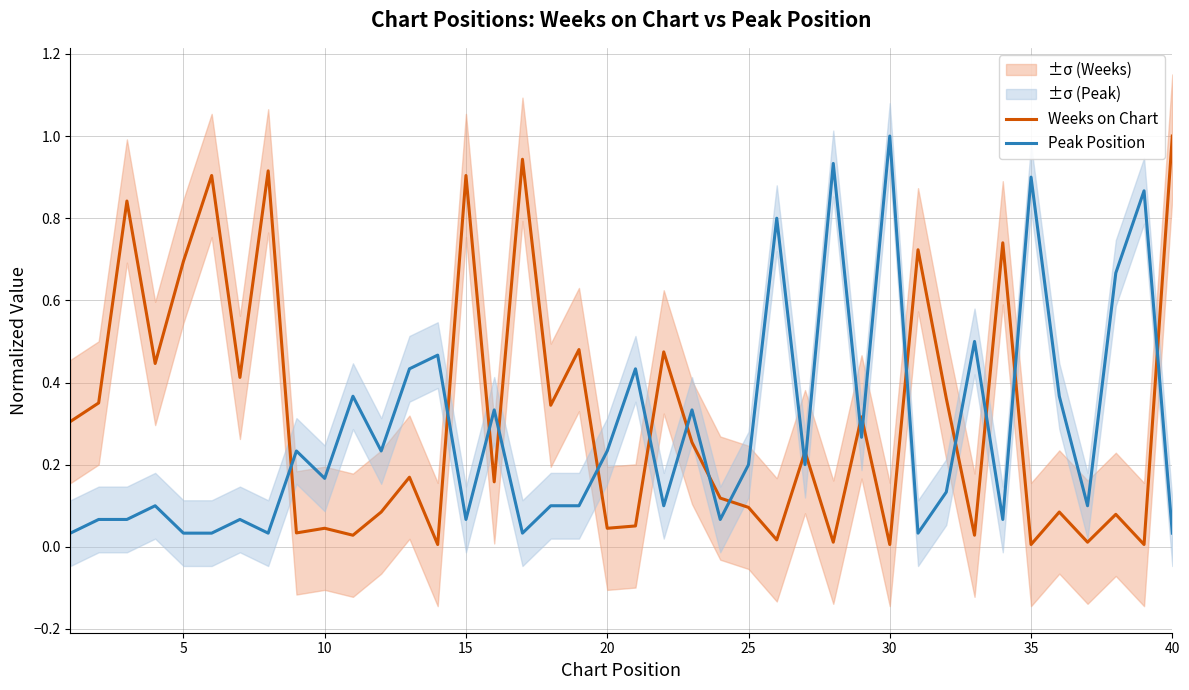

True or false: Weeks on Chart has more than 1 points higher than both neighbors.

True